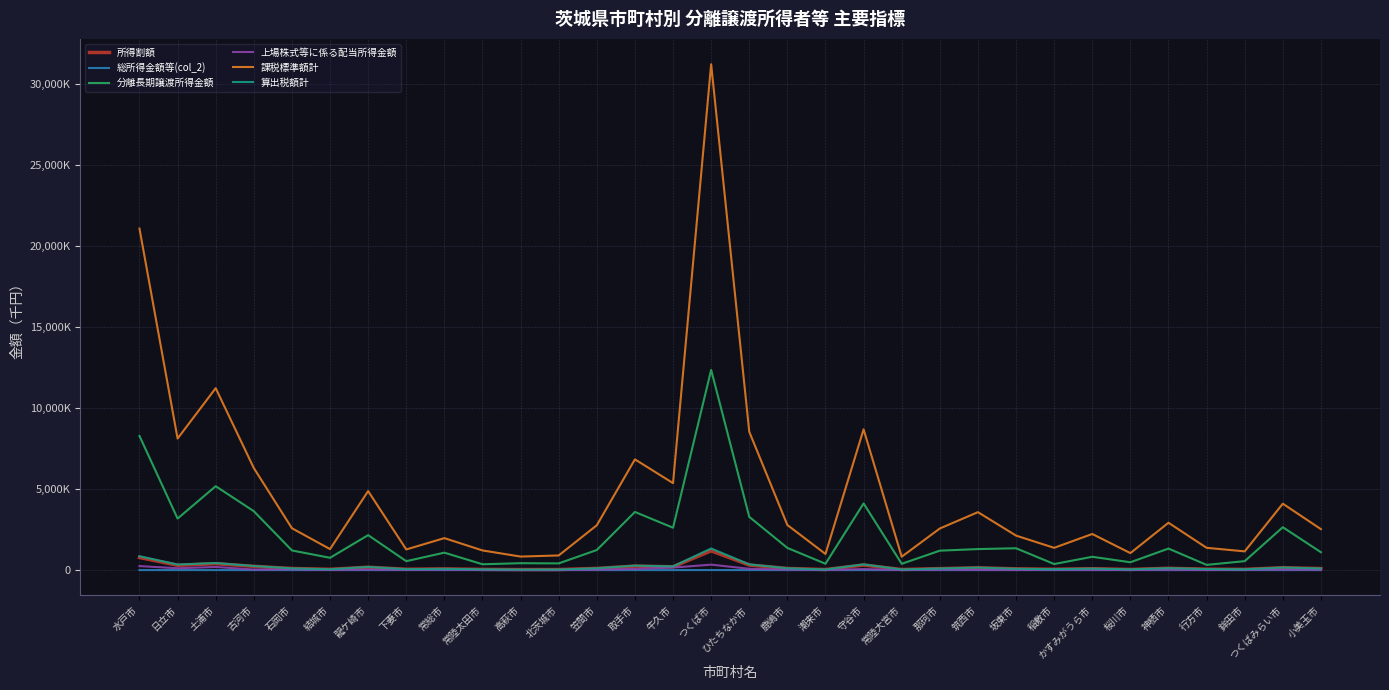

Does the chart have visible grid lines?

Yes